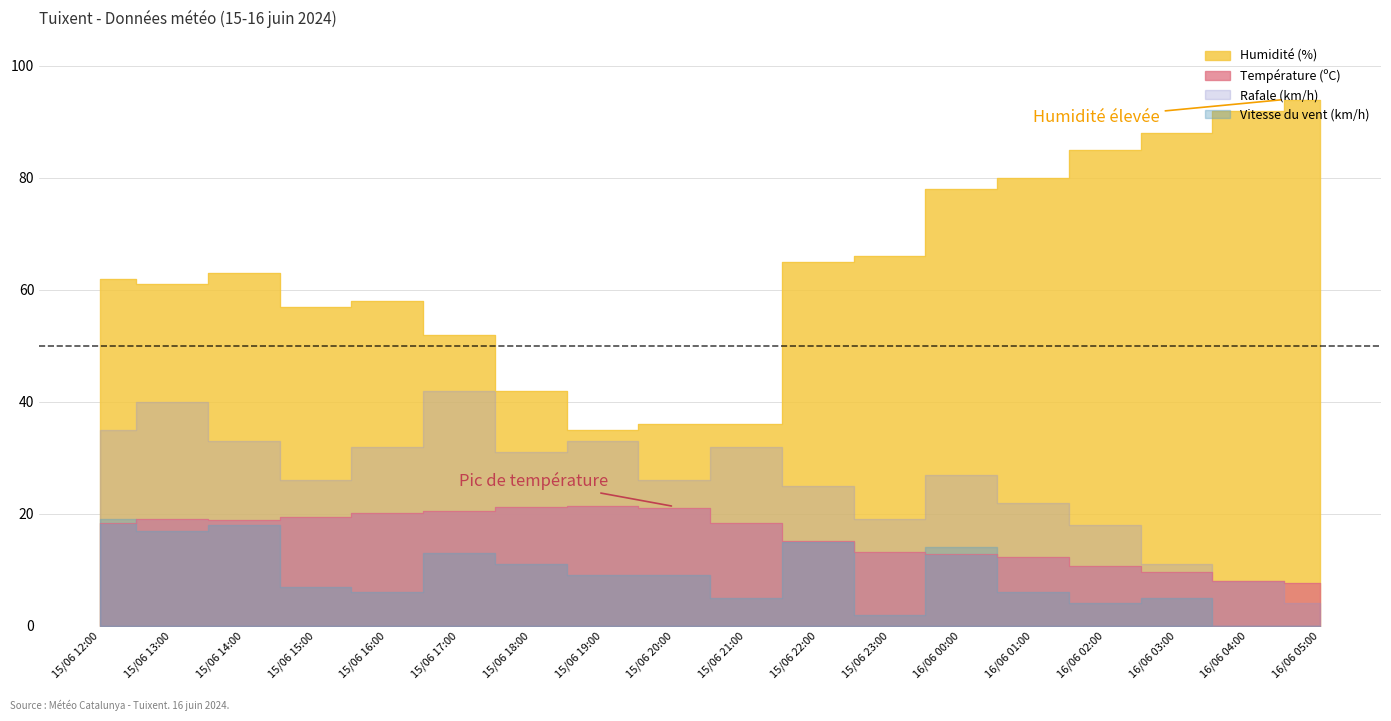

What is the value of the Humidité (%) point at the 18th from the left?

94.0